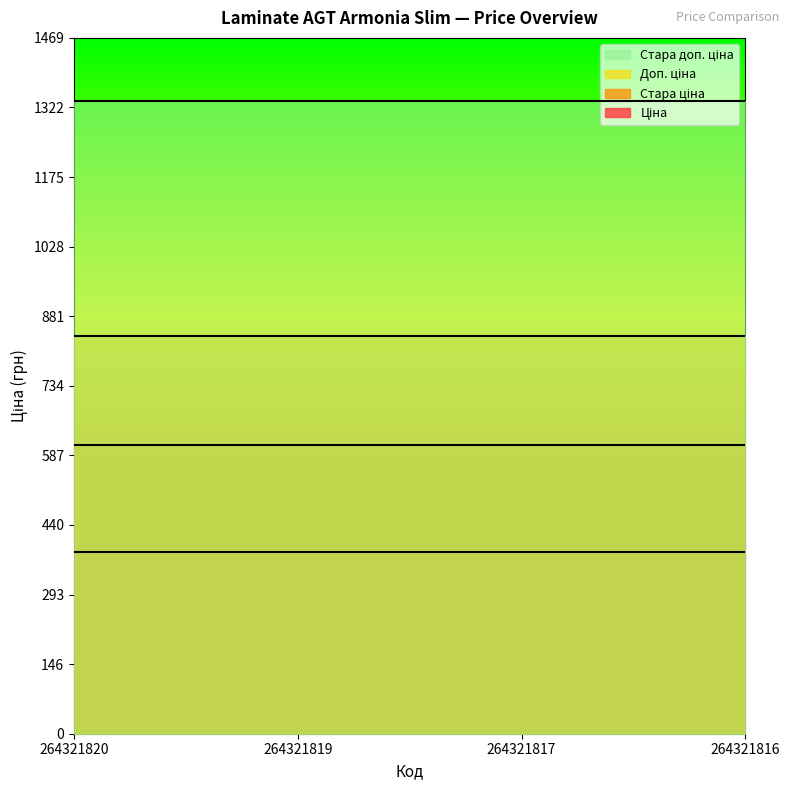

Reading left to right, list all the values displayed in this chart.

Ціна: 382.9	382.9	382.9	382.9
Стара ціна: 608.9	608.9	608.9	608.9
Доп. ціна: 840.0	840.0	840.0	840.0
Стара доп. ціна: 1336.0	1336.0	1336.0	1336.0